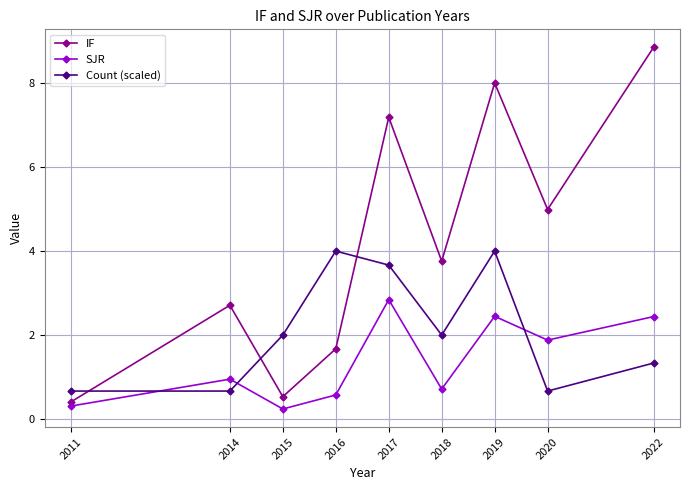

In SJR, how many points are lower than both neighbors (excluding endpoints)?

3